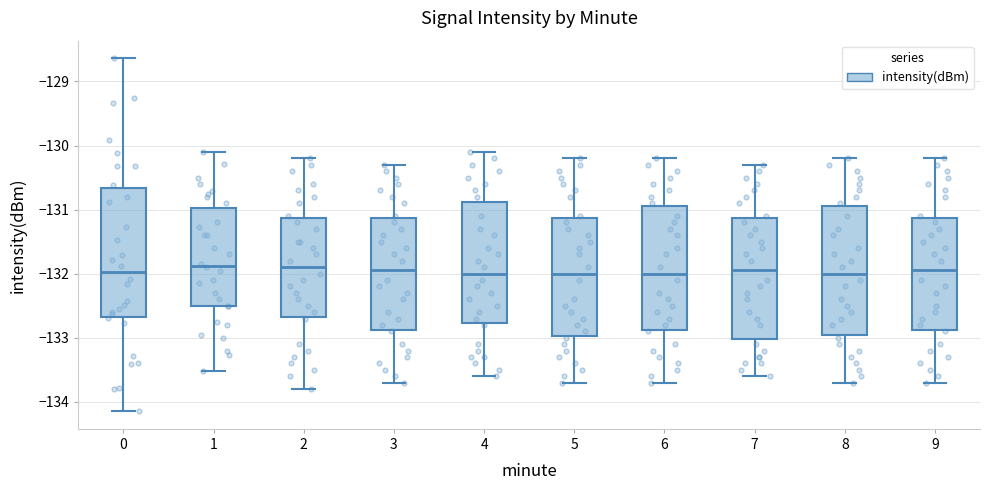

Reading left to right, transcribe this box plot: for each box, give where its median line is, the range the box spans, and where its two whiskers end, as read against the y-axis. The values are not printed on the chart, so give them approximately, as read against the axis.

0: median -132.0, box -132.7 to -130.7, whiskers -134.1 to -128.6
1: median -131.9, box -132.5 to -131.0, whiskers -133.5 to -130.1
2: median -131.9, box -132.7 to -131.1, whiskers -133.8 to -130.2
3: median -131.9, box -132.9 to -131.1, whiskers -133.7 to -130.3
4: median -132.0, box -132.8 to -130.9, whiskers -133.6 to -130.1
5: median -132.0, box -133.0 to -131.1, whiskers -133.7 to -130.2
6: median -132.0, box -132.9 to -130.9, whiskers -133.7 to -130.2
7: median -131.9, box -133.0 to -131.1, whiskers -133.6 to -130.3
8: median -132.0, box -132.9 to -130.9, whiskers -133.7 to -130.2
9: median -131.9, box -132.9 to -131.1, whiskers -133.7 to -130.2